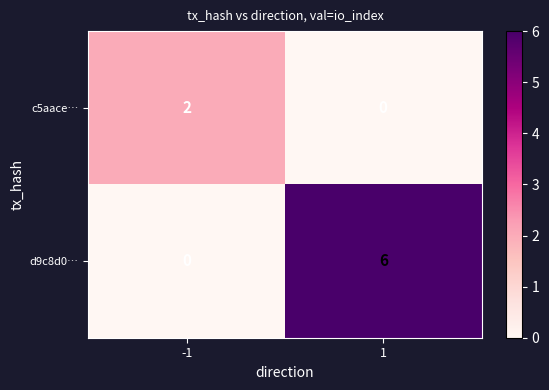

What is the difference between the maximum and minimum values in the d9c8d0… series?

6